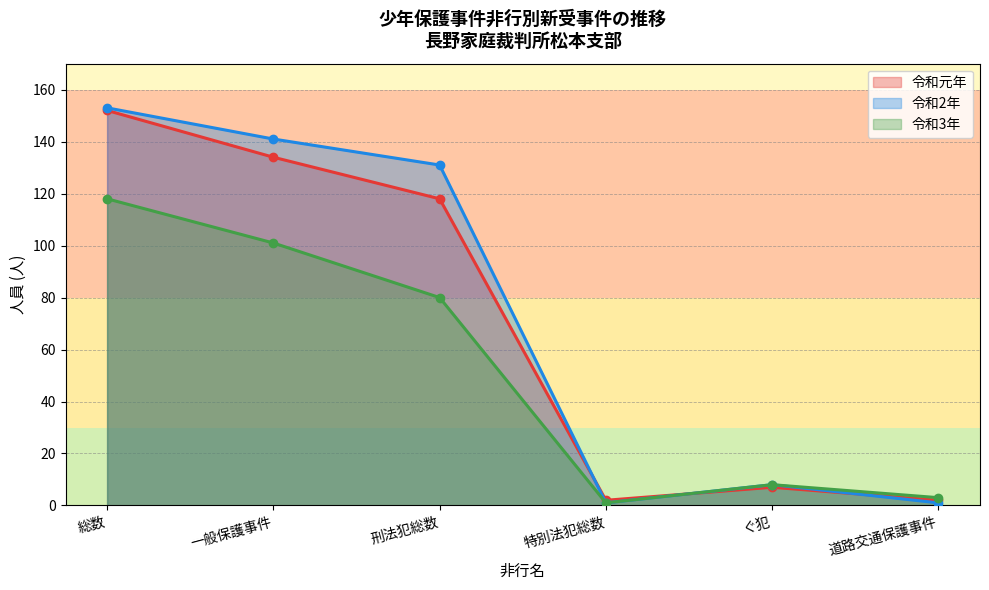

The 令和2年 series shows 85 at 一般保護事件. True or false?

False